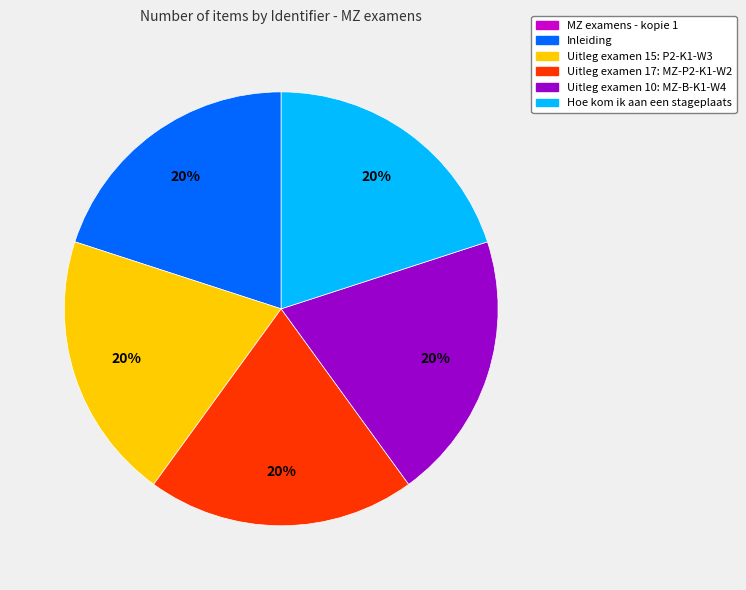

What is the ratio of the value at Inleiding to the value at Hoe kom ik aan een stageplaats?

1.0